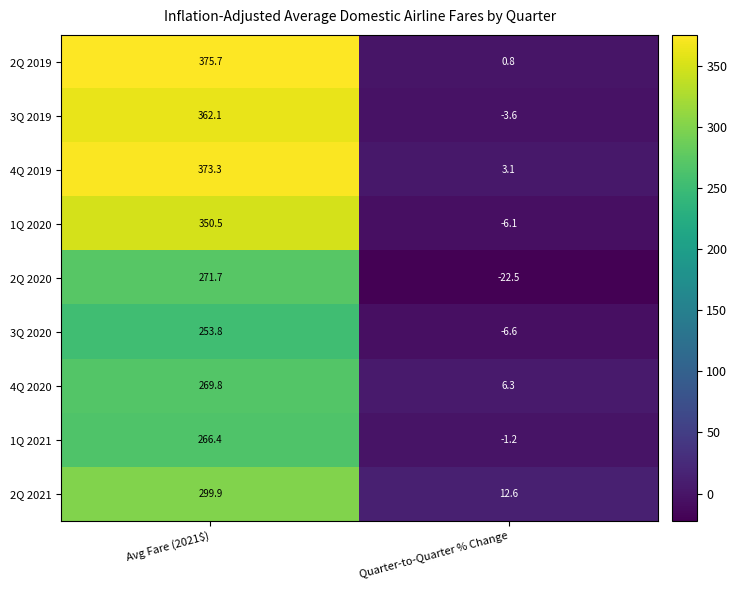

At which label does 4Q 2019 first exceed 373?

Avg Fare (2021$)